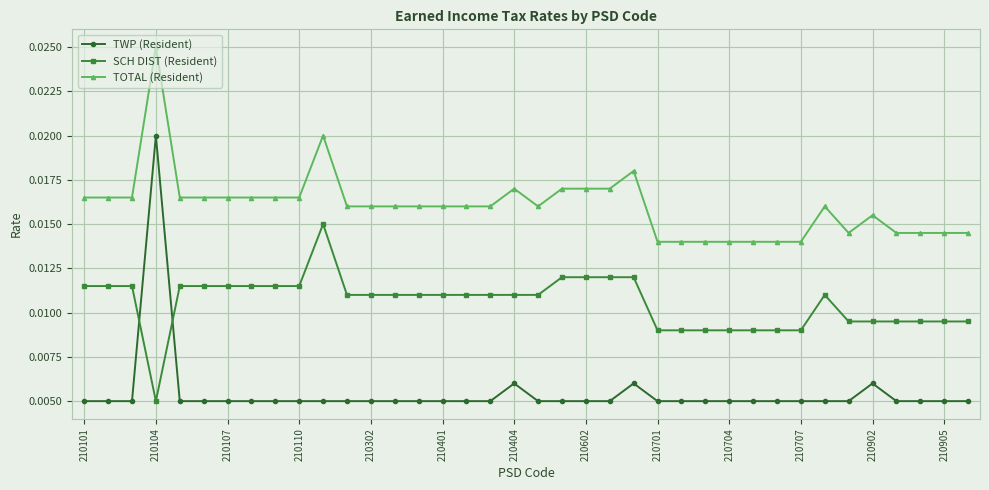

True or false: TOTAL (Resident) has more than 1 interior local peaks.

True